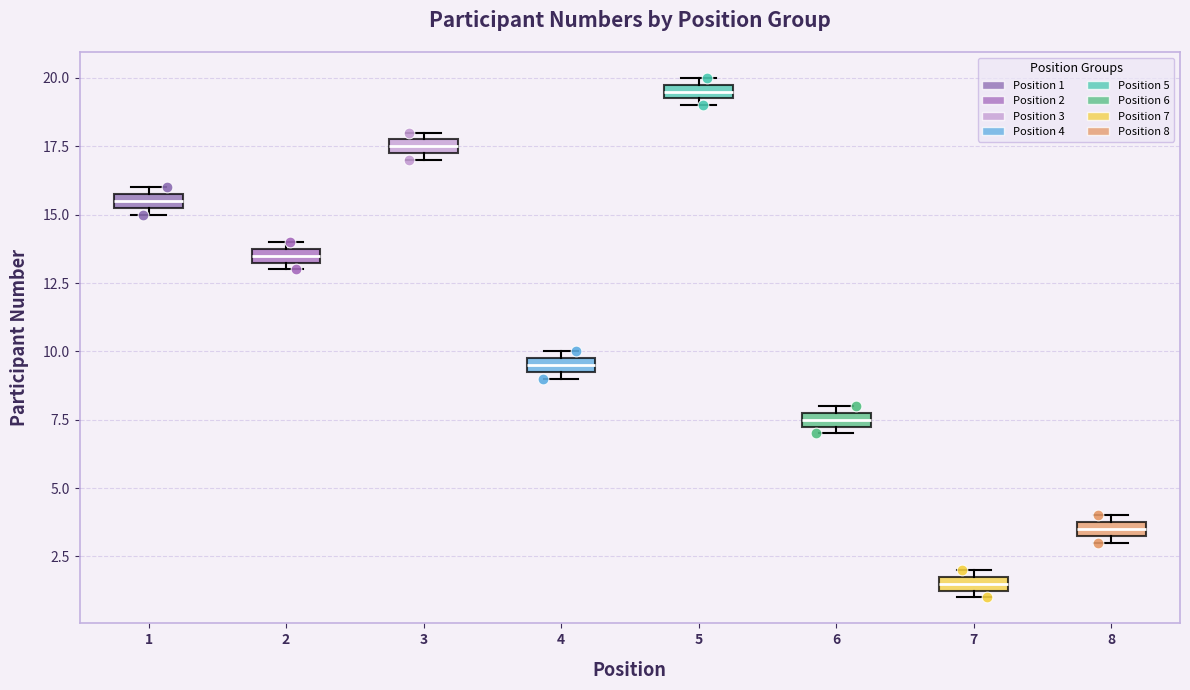

Where is the upper edge of the box at x = 3 on the y-axis? The values are not printed on the chart, so give them approximately, as read against the axis.

18.0